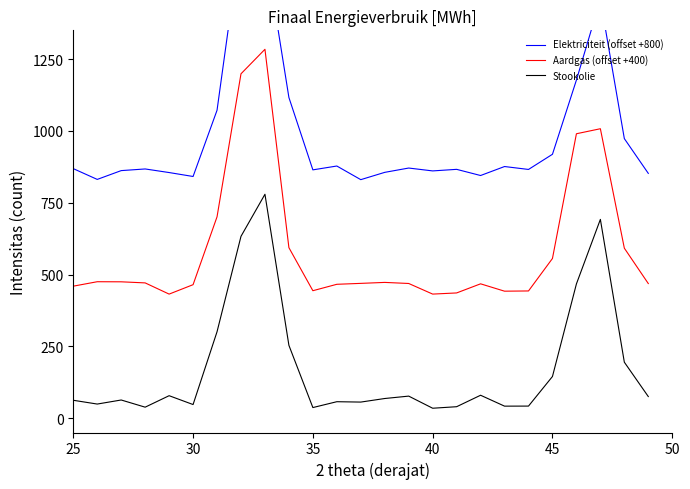

Rank the series by their average value, from highest to lowest.

Elektriciteit (offset +800), Aardgas (offset +400), Stookolie